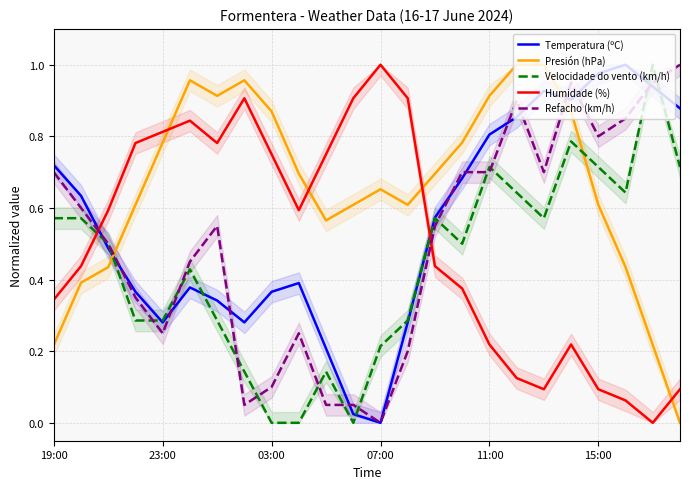

Reading right to left, what are all the values shown in this chart?

Temperatura (ºC): 0.9	0.9	1.0	1.0	0.9	0.9	0.9	0.8	0.7	0.6	0.3	0.0	0.0	0.2	0.4	0.4	0.3	0.3	0.4	0.3	0.4	0.5	0.6	0.7
Presión (hPa): 0.0	0.2	0.4	0.6	0.9	1.0	1.0	0.9	0.8	0.7	0.6	0.7	0.6	0.6	0.7	0.9	1.0	0.9	1.0	0.8	0.6	0.4	0.4	0.2
Velocidade do vento (km/h): 0.7	1.0	0.6	0.7	0.8	0.6	0.6	0.7	0.5	0.6	0.3	0.2	0.0	0.1	0.0	0.0	0.1	0.3	0.4	0.3	0.3	0.5	0.6	0.6
Humidade (%): 0.1	0.0	0.1	0.1	0.2	0.1	0.1	0.2	0.4	0.4	0.9	1.0	0.9	0.8	0.6	0.8	0.9	0.8	0.8	0.8	0.8	0.6	0.4	0.3
Refacho (km/h): 1.0	0.9	0.8	0.8	0.9	0.7	0.9	0.7	0.7	0.6	0.2	0.0	0.1	0.1	0.2	0.1	0.1	0.6	0.5	0.2	0.3	0.5	0.6	0.7